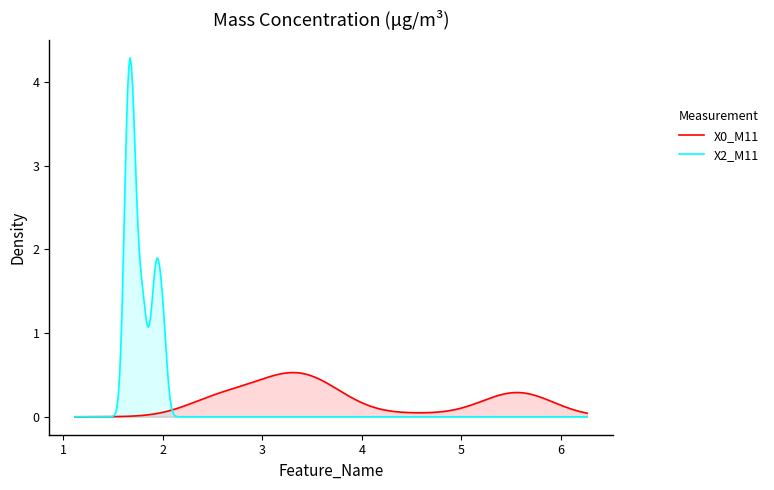

Which series has the largest range (max minus min)?

X2_M11